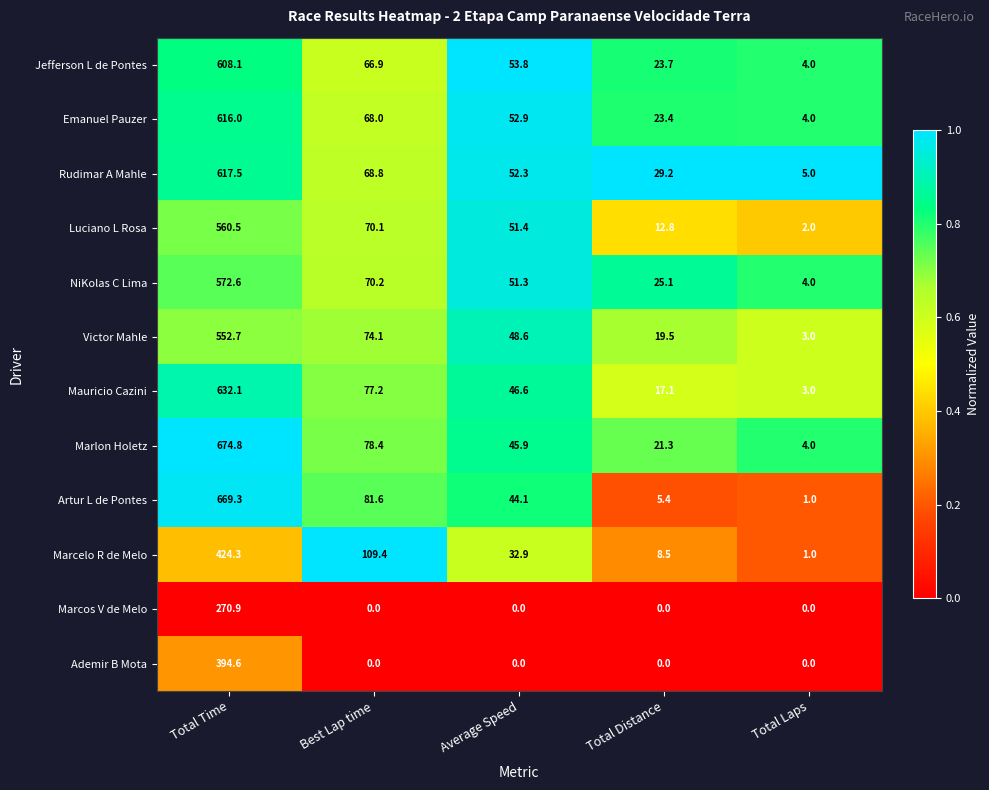

Which label corresponds to the largest value in the chart?

Total Time